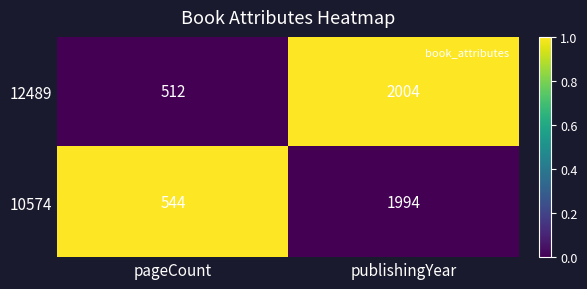

Which label corresponds to the largest value in the chart?

publishingYear